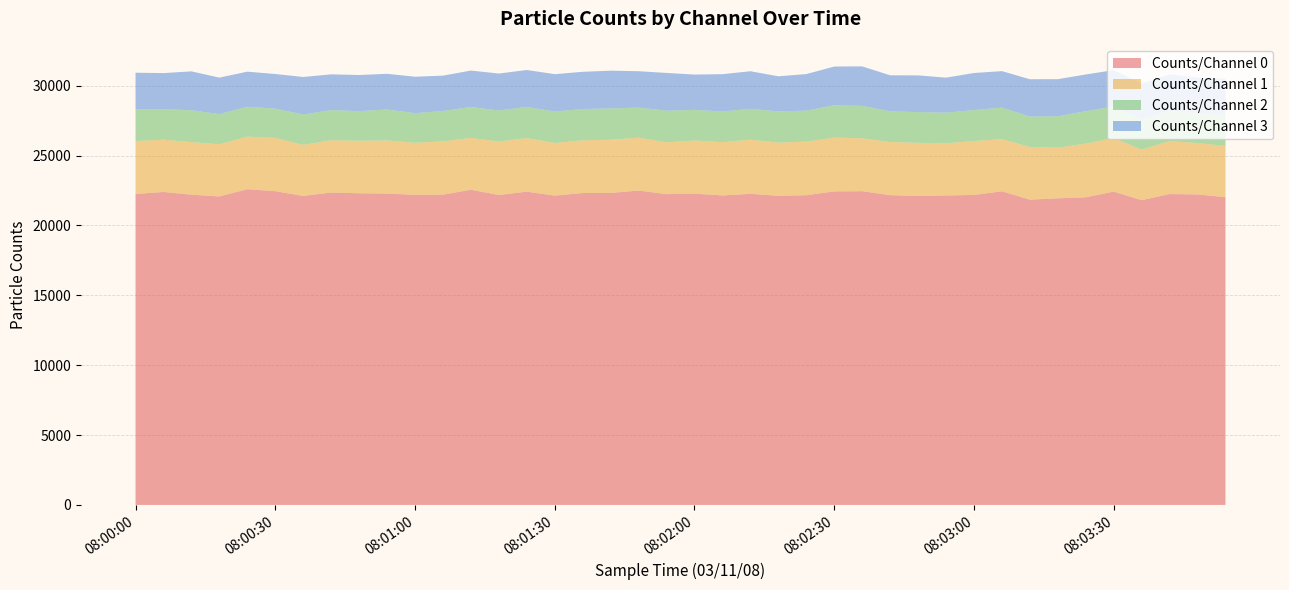

Reading right to left, extract all data points from this chart.

Counts/Channel 0: 22019	22212	22242	21806	22416	22009	21936	21844	22438	22178	22141	22106	22163	22446	22434	22158	22119	22257	22143	22271	22237	22492	22323	22316	22130	22415	22175	22550	22200	22184	22275	22300	22352	22109	22447	22590	22071	22196	22392	22248
Counts/Channel 1: 3666	3679	3790	3617	3839	3840	3626	3762	3736	3856	3731	3801	3802	3782	3847	3838	3799	3876	3809	3798	3709	3783	3803	3770	3764	3831	3826	3708	3811	3725	3802	3753	3740	3650	3811	3761	3731	3761	3740	3784
Counts/Channel 2: 2204	2137	2138	2156	2251	2321	2243	2179	2254	2220	2192	2198	2197	2322	2307	2215	2238	2207	2197	2196	2260	2156	2240	2241	2256	2229	2221	2216	2172	2123	2216	2120	2158	2175	2096	2138	2159	2282	2183	2272
Counts/Channel 3: 2600	2558	2639	2562	2602	2628	2656	2672	2609	2648	2507	2627	2576	2827	2776	2614	2511	2689	2670	2525	2702	2600	2703	2661	2670	2642	2642	2603	2531	2605	2552	2586	2557	2685	2477	2509	2612	2780	2581	2620